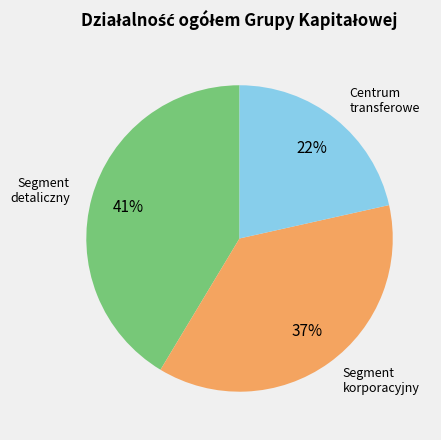

To the nearest percent, what is the average slice percentage?

33%